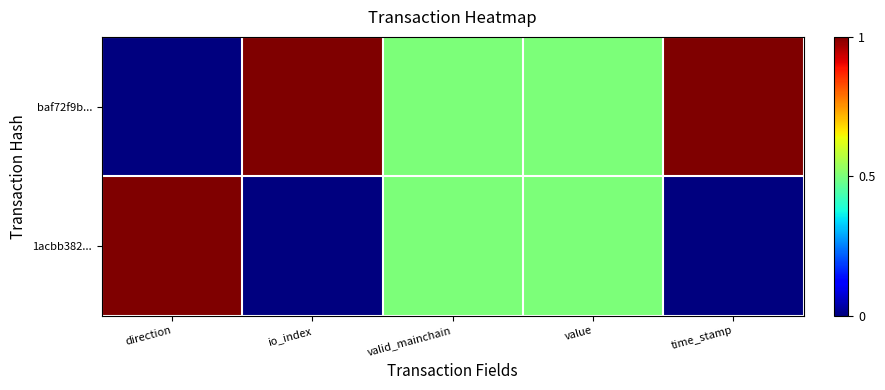

Which series changed the most between valid_mainchain and value?

baf72f9b...